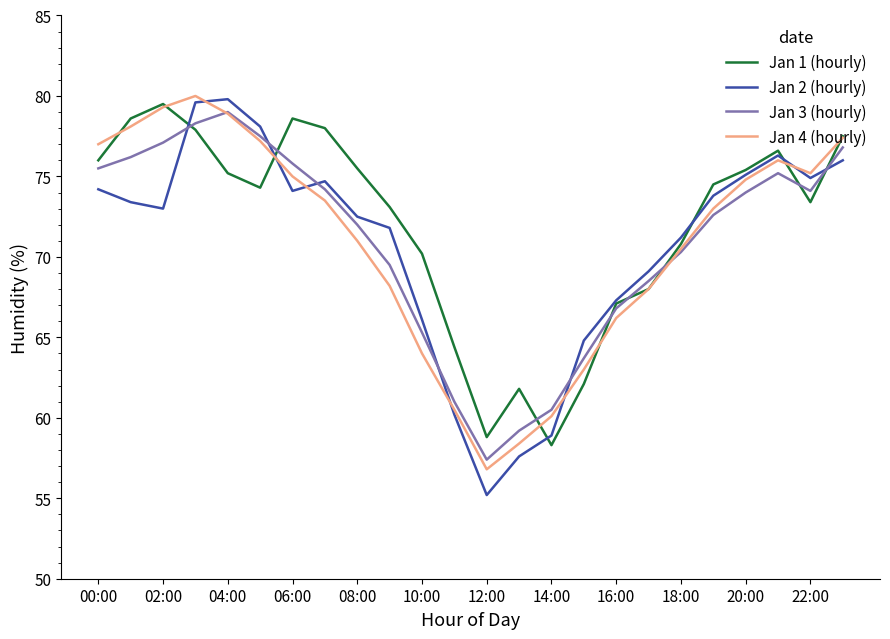

True or false: Jan 1 (hourly) and Jan 3 (hourly) intersect in this chart.

True